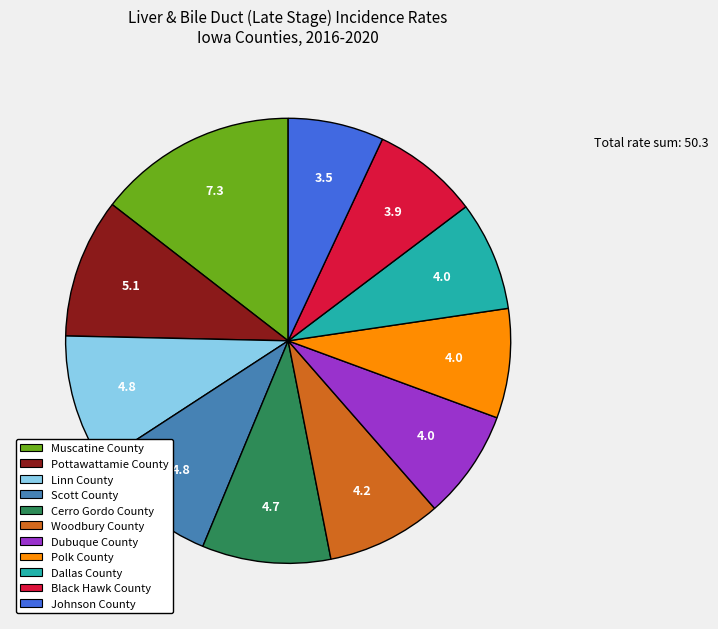

Does Muscatine County account for over 50% of the chart?

No